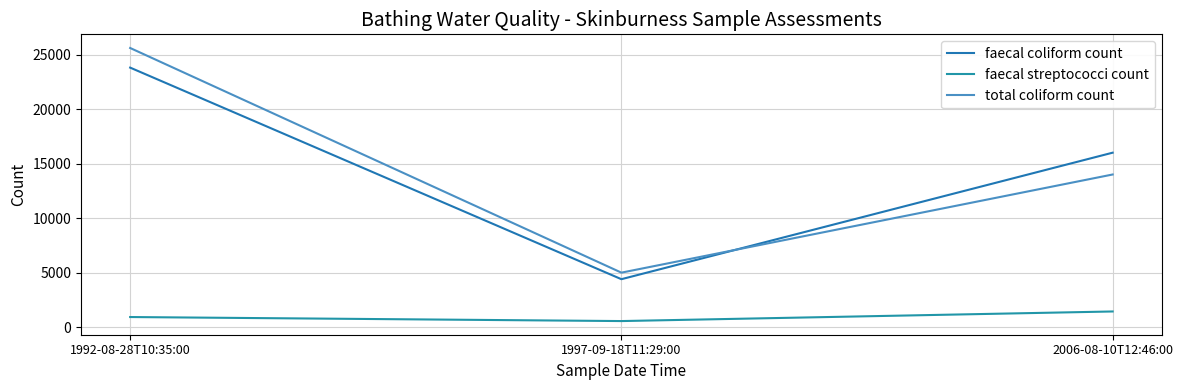

What is the minimum value shown in the chart?

560